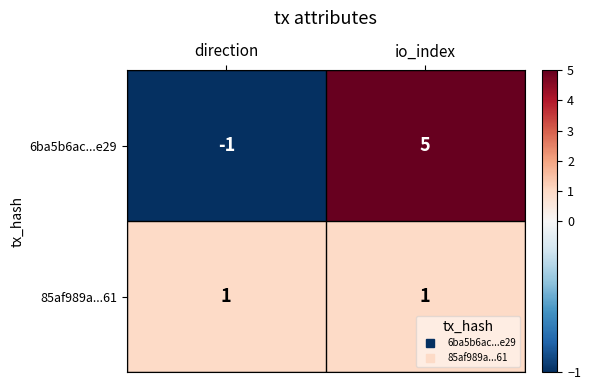

At how many categories does at least one series exceed 4?

1